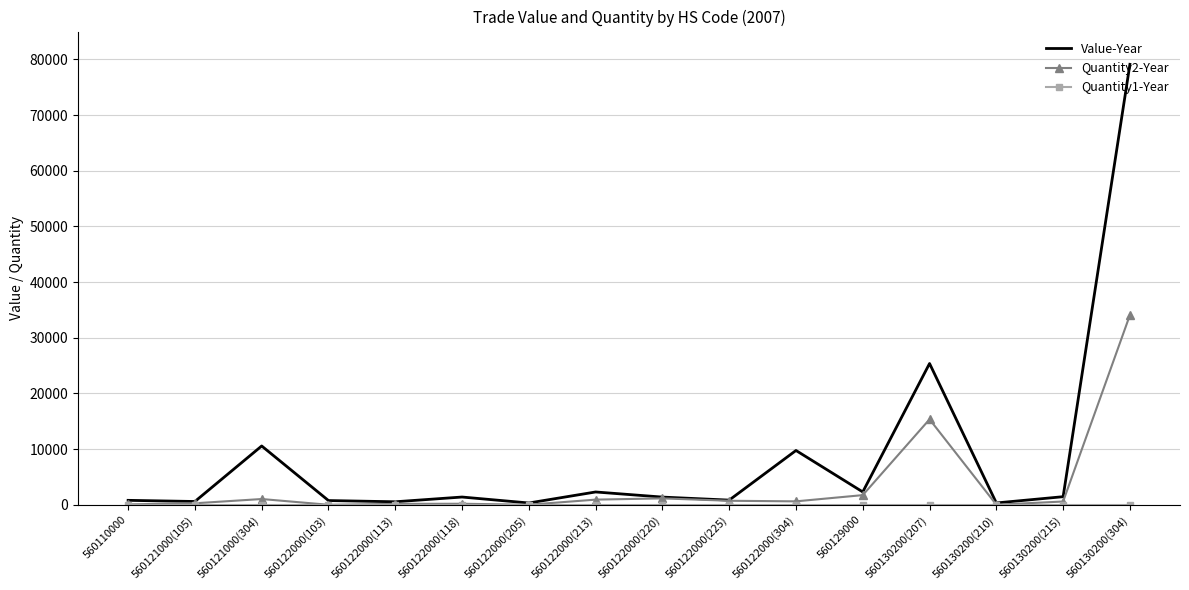

Which series has the largest range (max minus min)?

Value-Year